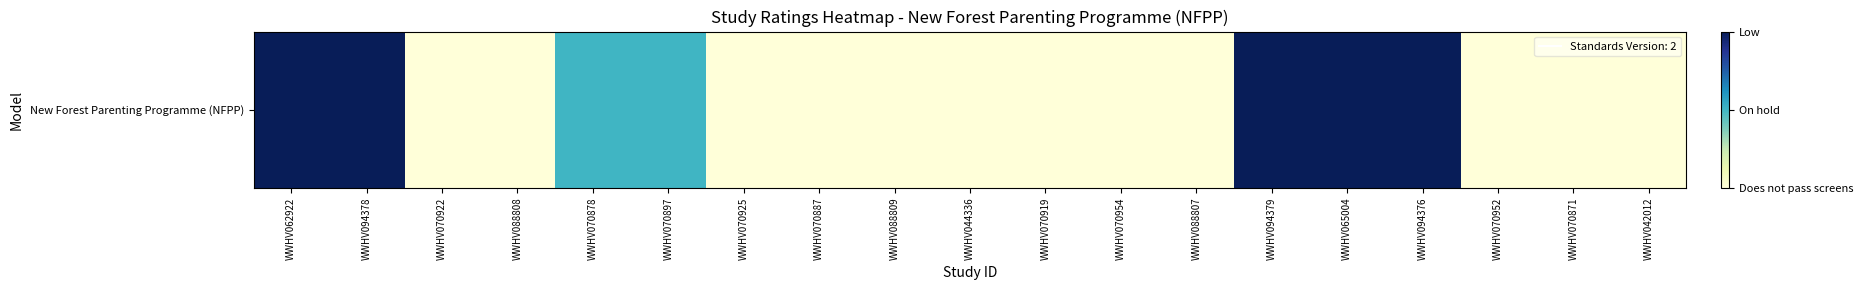

Is it true that the value at WWHV070878 is 4?

False